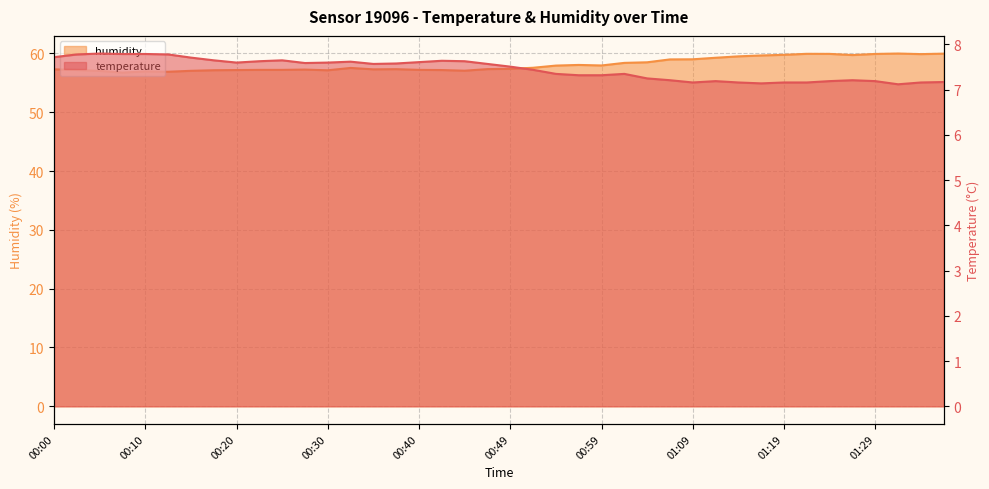

Reading right to left, transcribe all the data shown in this chart.

temperature: 01:36=7.2	01:34=7.2	01:31=7.1	01:29=7.2	01:26=7.2	01:24=7.2	01:21=7.2	01:19=7.2	01:17=7.1	01:14=7.2	01:12=7.2	01:09=7.2	01:07=7.2	01:04=7.2	01:02=7.3	00:59=7.3	00:57=7.3	00:54=7.3	00:52=7.4	00:49=7.5	00:47=7.6	00:44=7.6	00:42=7.6	00:40=7.6	00:37=7.6	00:35=7.6	00:32=7.6	00:30=7.6	00:27=7.6	00:25=7.7	00:22=7.6	00:20=7.6	00:17=7.7	00:15=7.7	00:13=7.8	00:10=7.8	00:08=7.8	00:05=7.8	00:03=7.8	00:00=7.7
humidity: 01:36=60.0	01:34=59.9	01:31=60.0	01:29=59.9	01:26=59.7	01:24=59.9	01:21=59.9	01:19=59.8	01:17=59.6	01:14=59.5	01:12=59.3	01:09=59.0	01:07=59.0	01:04=58.5	01:02=58.4	00:59=58.0	00:57=58.0	00:54=57.9	00:52=57.6	00:49=57.4	00:47=57.3	00:44=57.1	00:42=57.2	00:40=57.2	00:37=57.3	00:35=57.3	00:32=57.5	00:30=57.1	00:27=57.2	00:25=57.2	00:22=57.2	00:20=57.2	00:17=57.1	00:15=57.0	00:13=56.9	00:10=56.9	00:08=56.7	00:05=57.0	00:03=57.2	00:00=57.3